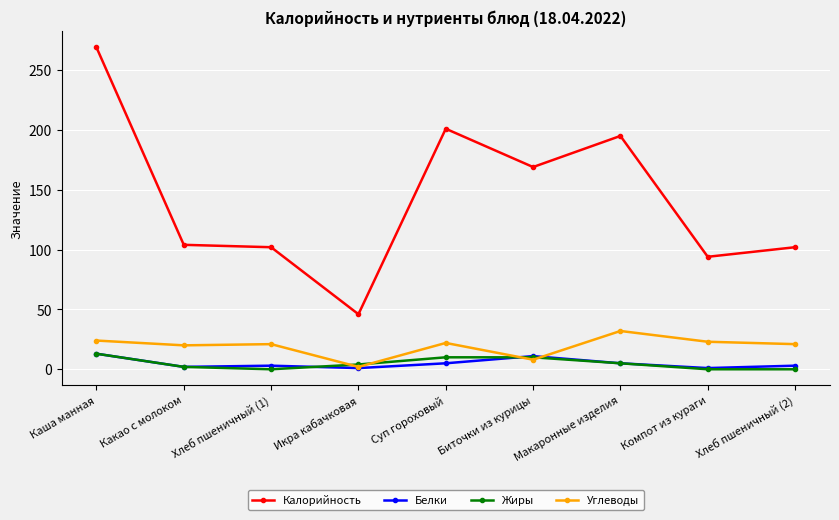

The Калорийность series shows 269 at Каша манная. True or false?

True